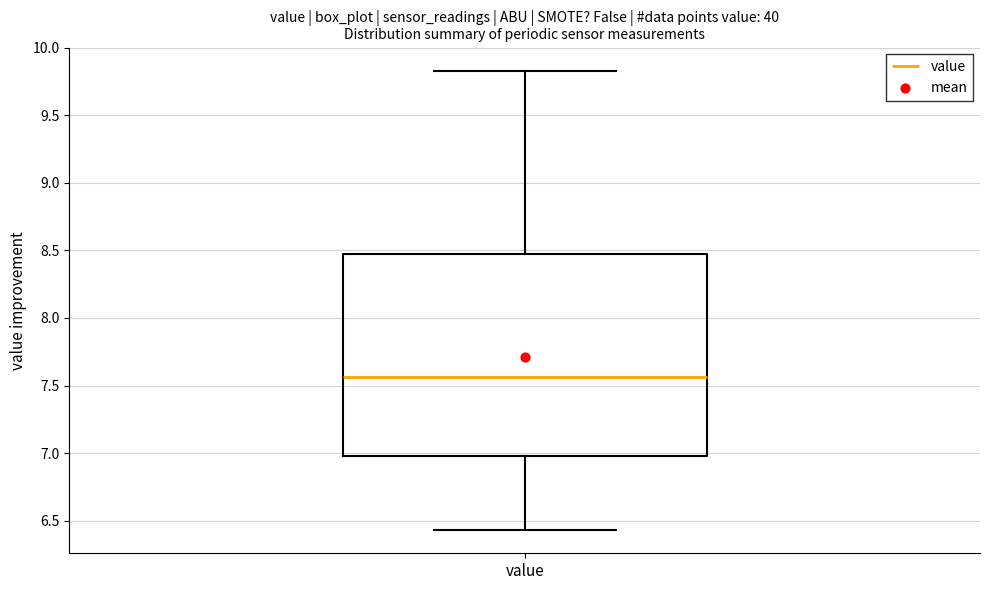

Transcribe this box plot: give where the median line is, the range the box spans, and where the two whiskers end, as read against the y-axis. The values are not printed on the chart, so give them approximately, as read against the axis.

median 7.55, box 7.00 to 8.45, whiskers 6.45 to 9.85